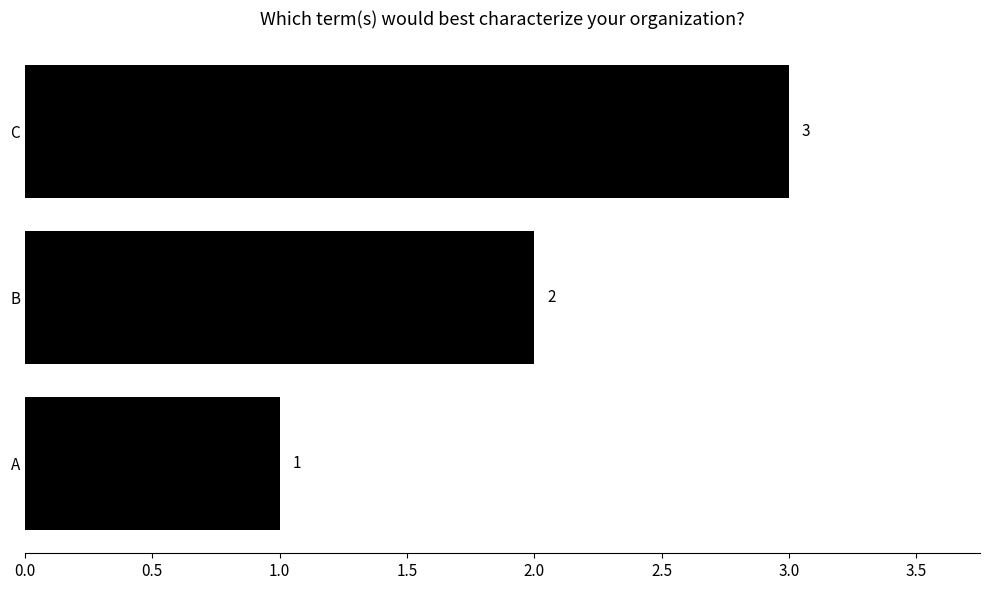

Count the number of data series in this chart.

1